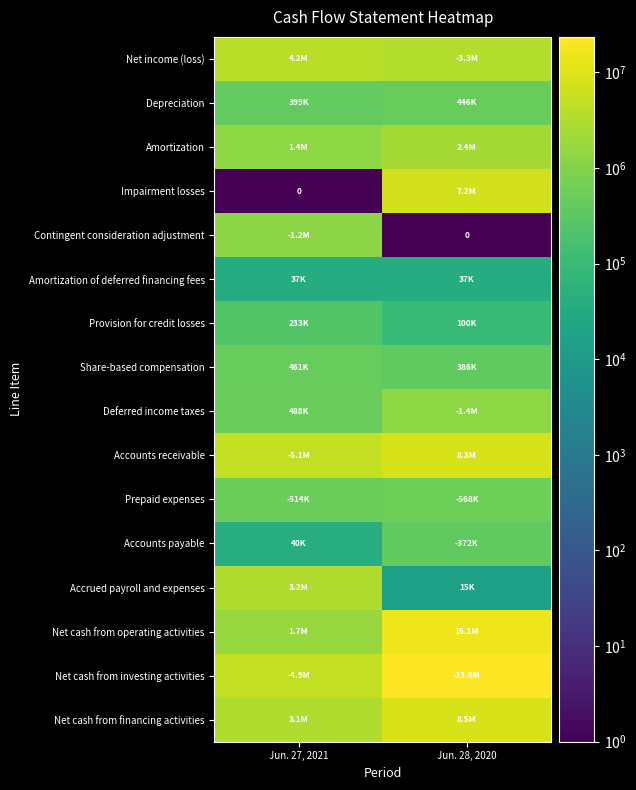

Which category has the highest value across all series?

Jun. 28, 2020